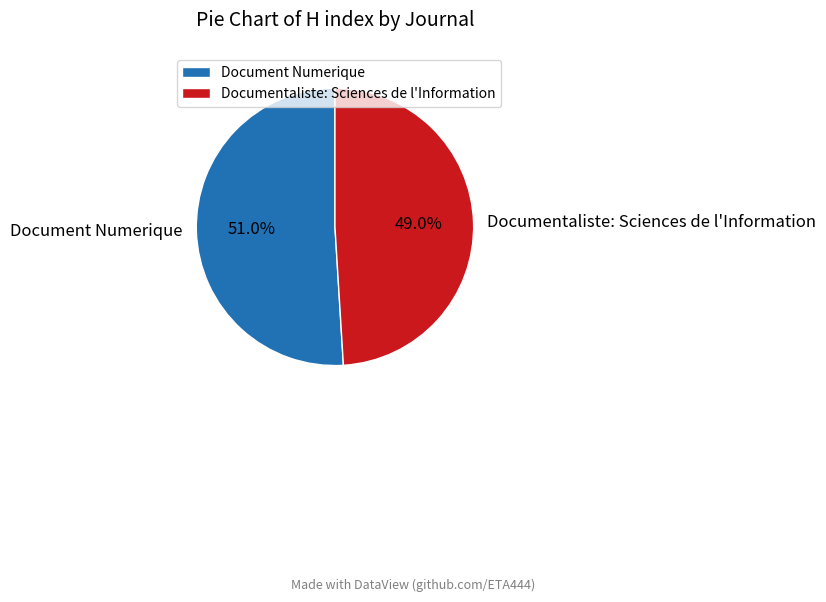

To the nearest percent, what is the difference between the largest and smallest slice percentages?

2%